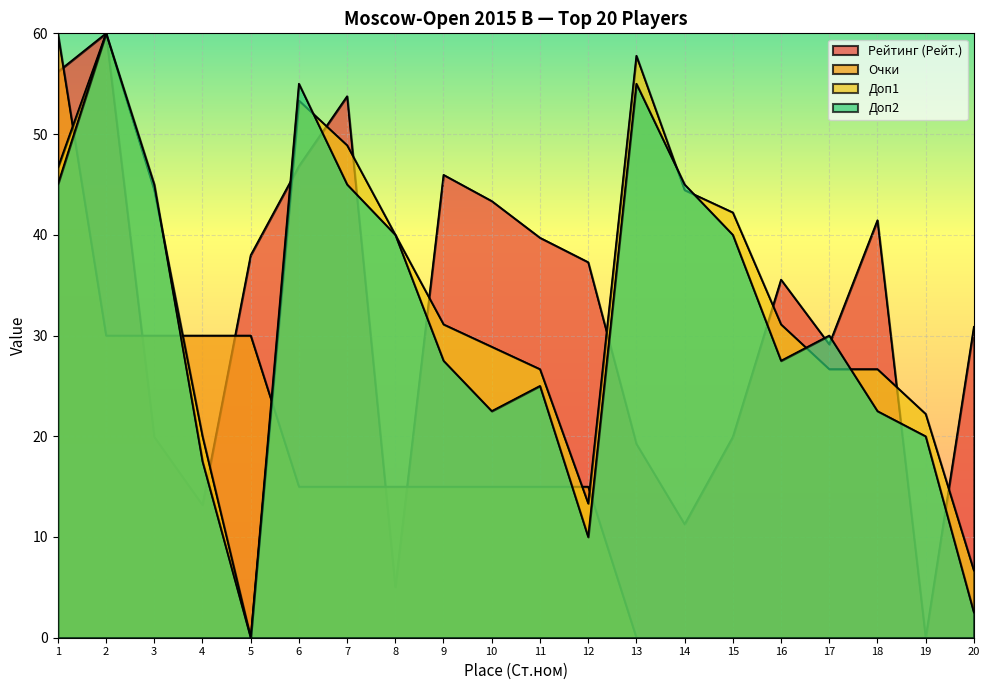

How many series are shown in this chart?

4